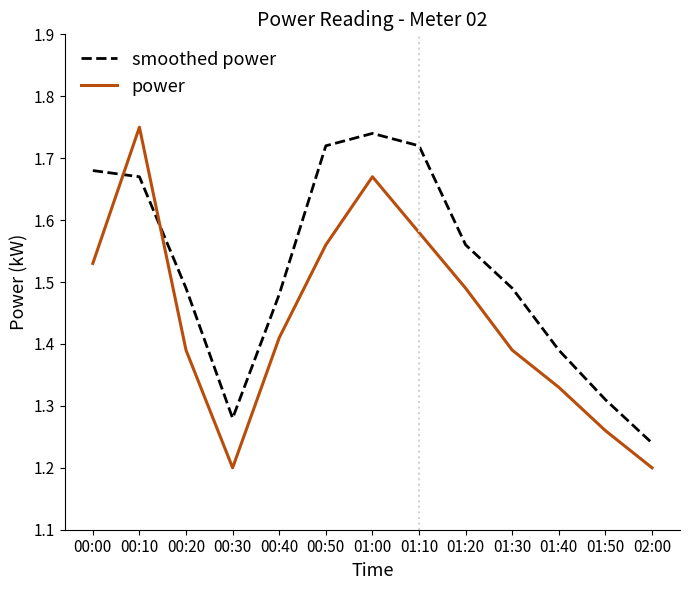

Does the chart display data point markers on the line(s)?

No